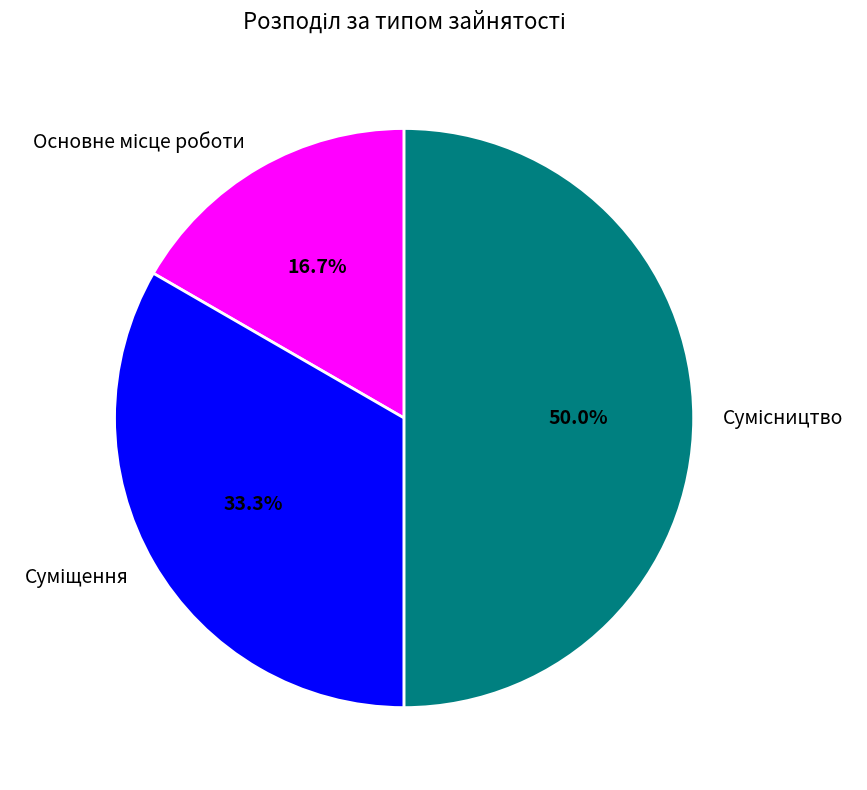

True or false: Суміщення accounts for 33% of the total.

True